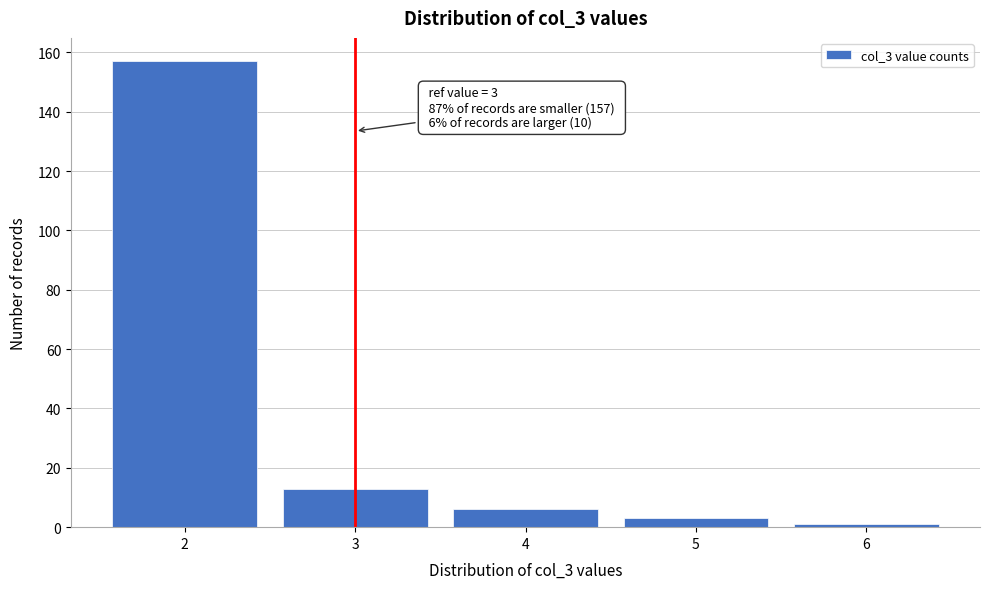

Reading left to right, extract all data points from this chart.

2=157	3=13	4=6	5=3	6=1